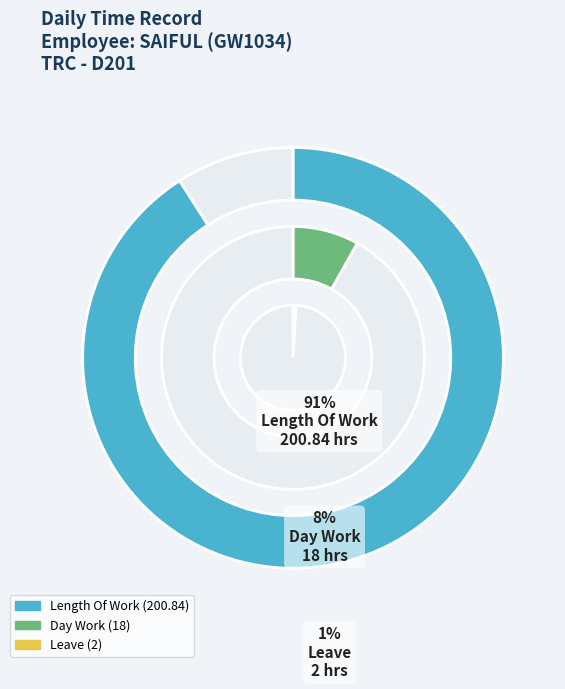

To the nearest percent, what percentage of the pie is Length Of Work?

91%